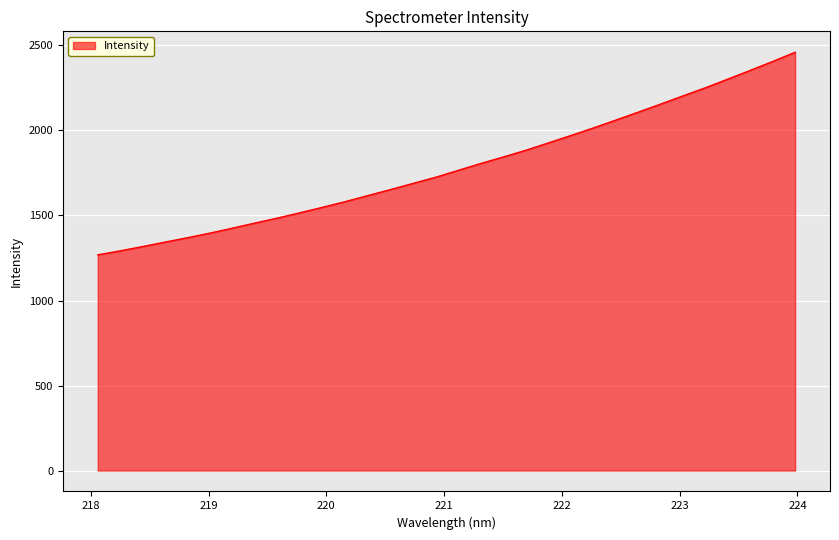

How many lines are shown in the chart?

1